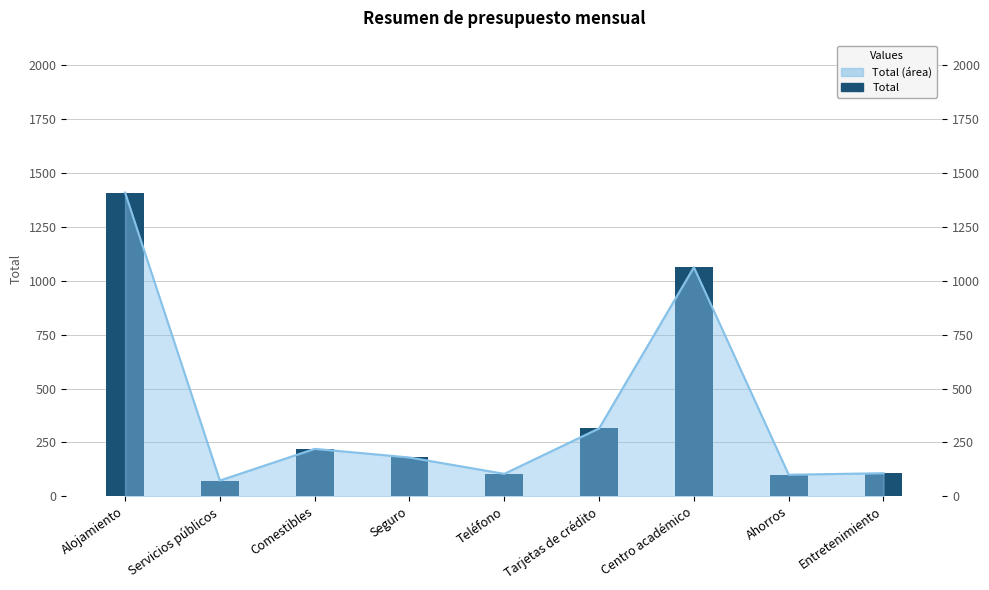

How many data points does each series have?

9